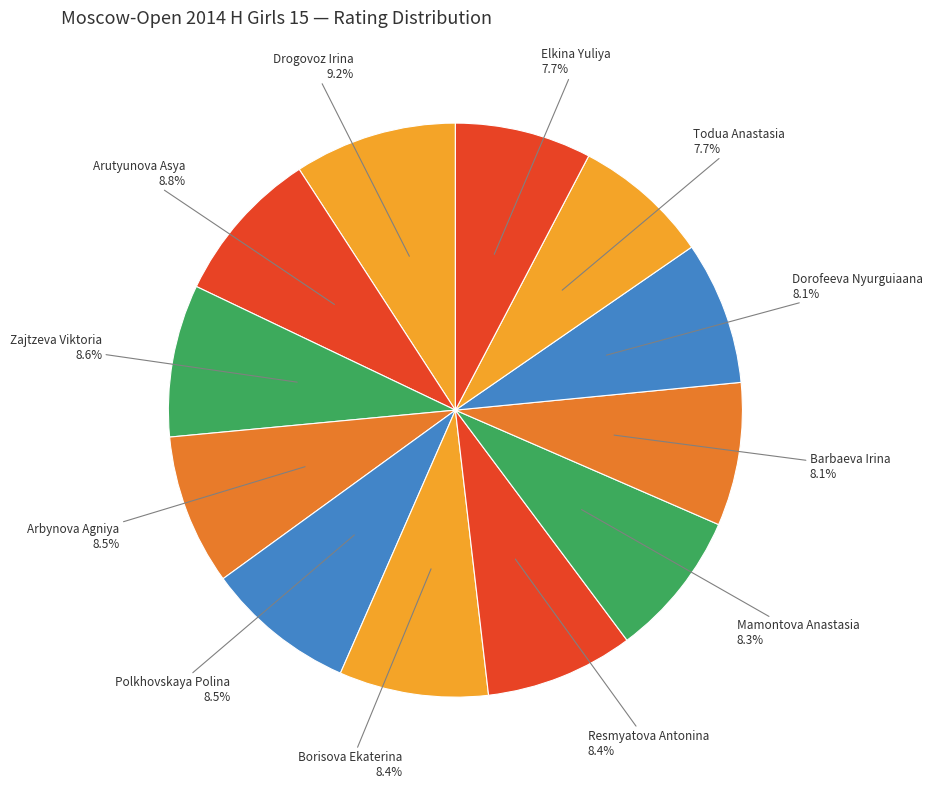

Does Polkhovskaya Polina account for over 50% of the chart?

No